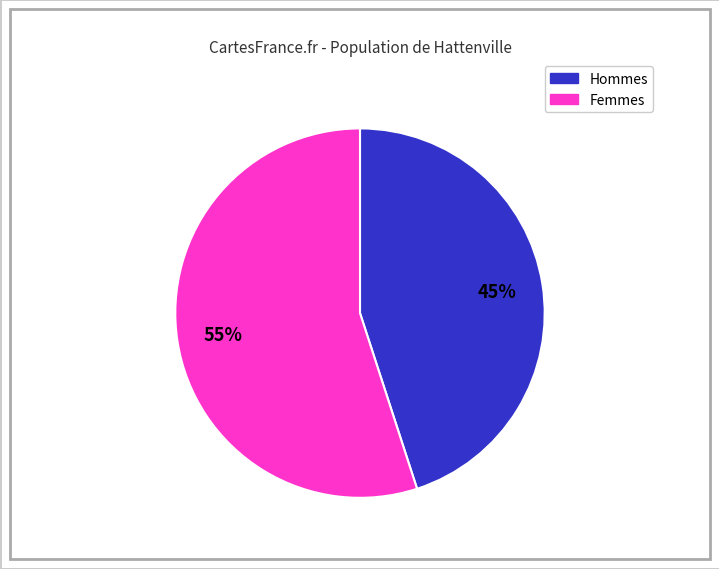

To the nearest percent, what is the difference between the largest and smallest slice percentages?

10%